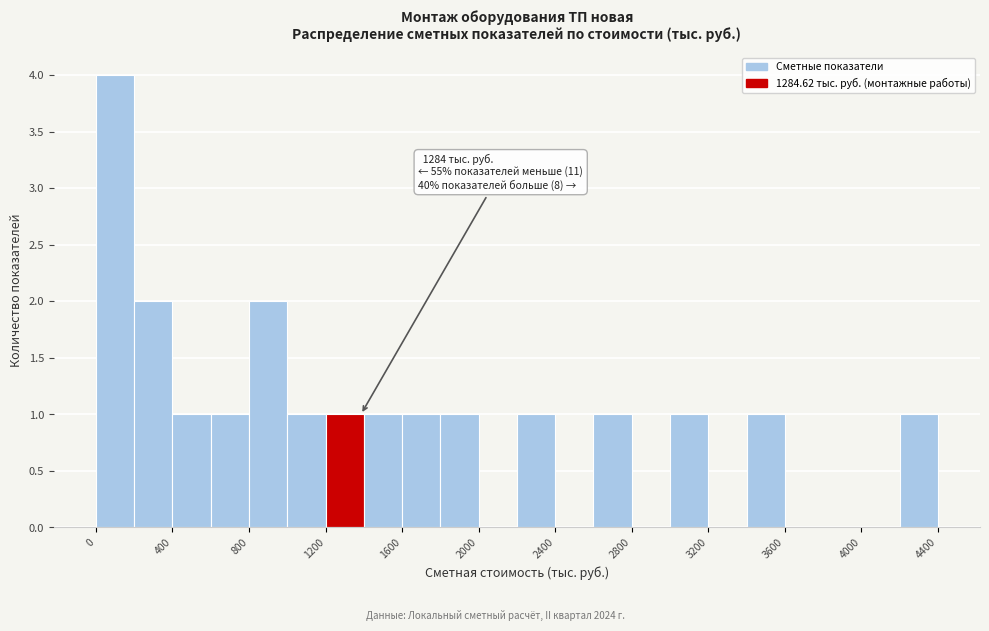

Which range on the x-axis has the tallest bar?

0 to 200